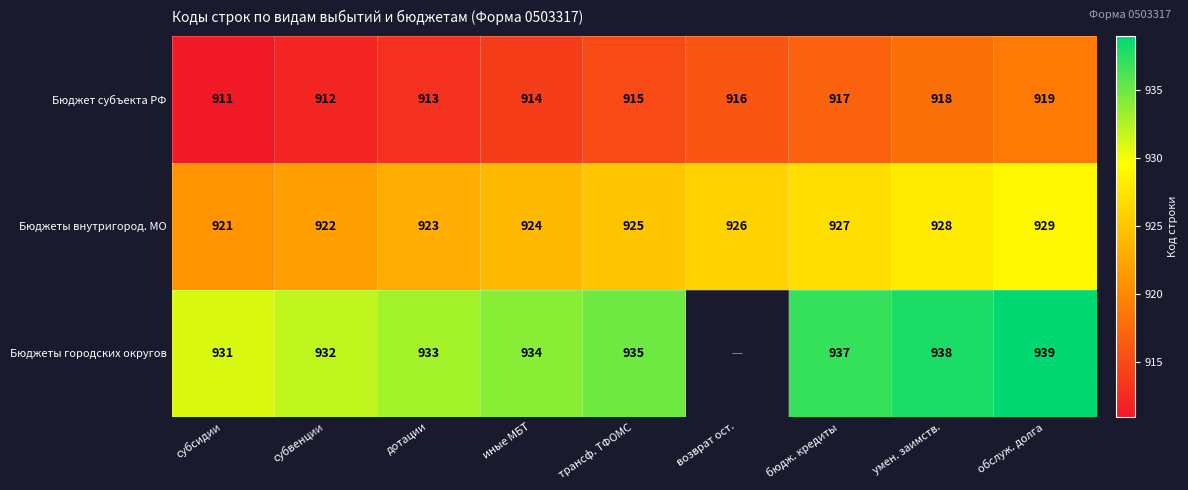

How many Бюджет субъекта РФ values are between 913 and 917?

5